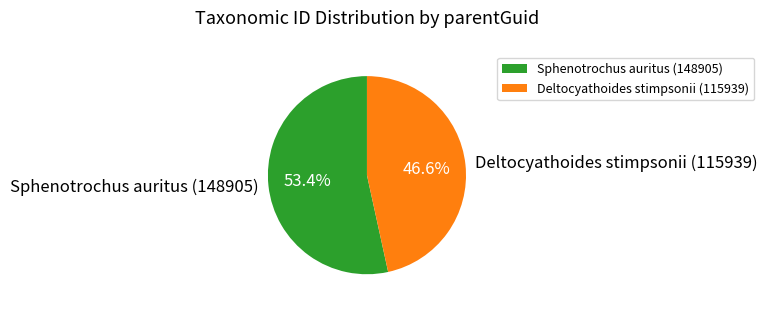

Which category accounts for the majority?

Sphenotrochus auritus (148905)